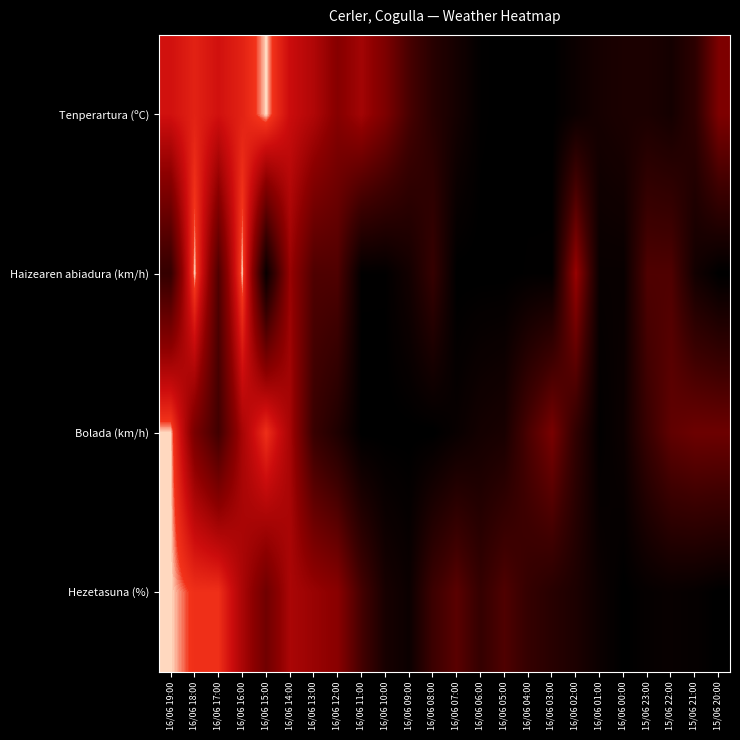

At 16/06 19:00, list the series in order from smallest to largest.

Haizearen abiadura (km/h), Tenperartura (ºC), Bolada (km/h), Hezetasuna (%)